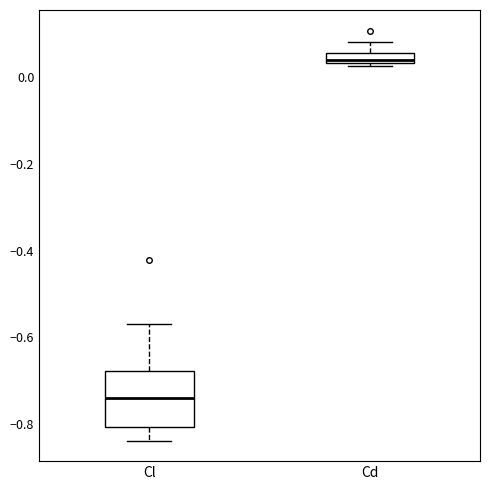

Where is the upper edge of the box for Cd on the y-axis? The values are not printed on the chart, so give them approximately, as read against the axis.

0.06